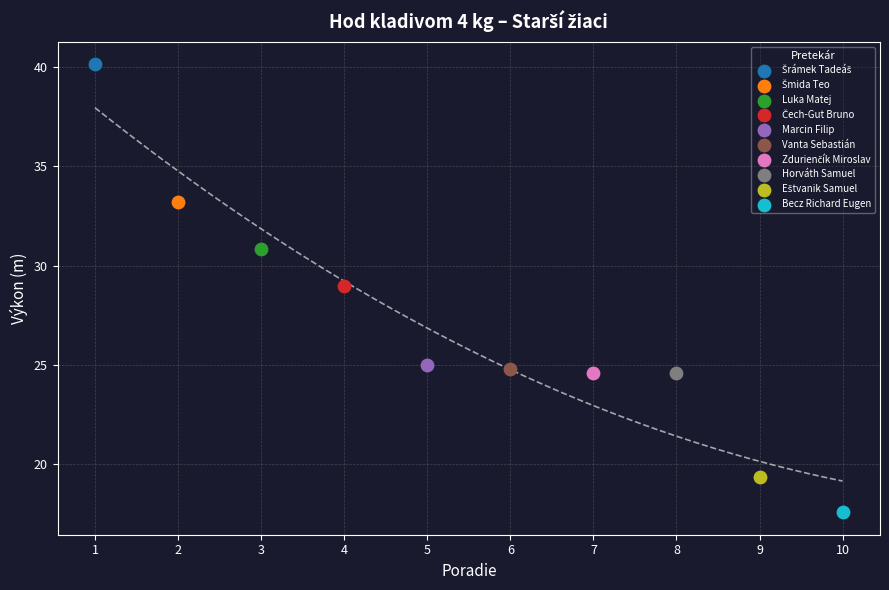

Which series reaches the minimum Y coordinate?

Becz Richard Eugen